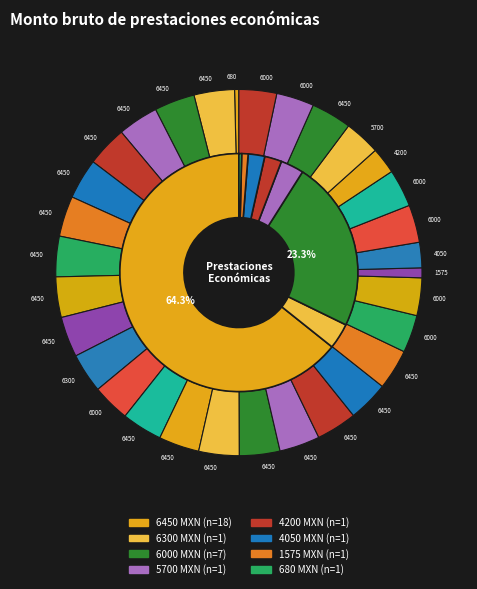

What percentage is the 2 slice, to the nearest percent?

4%